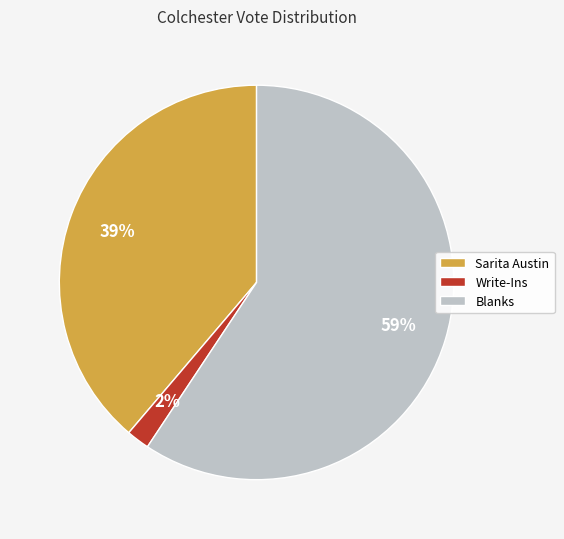

Is the sum of Write-Ins and Blanks greater than half?

Yes